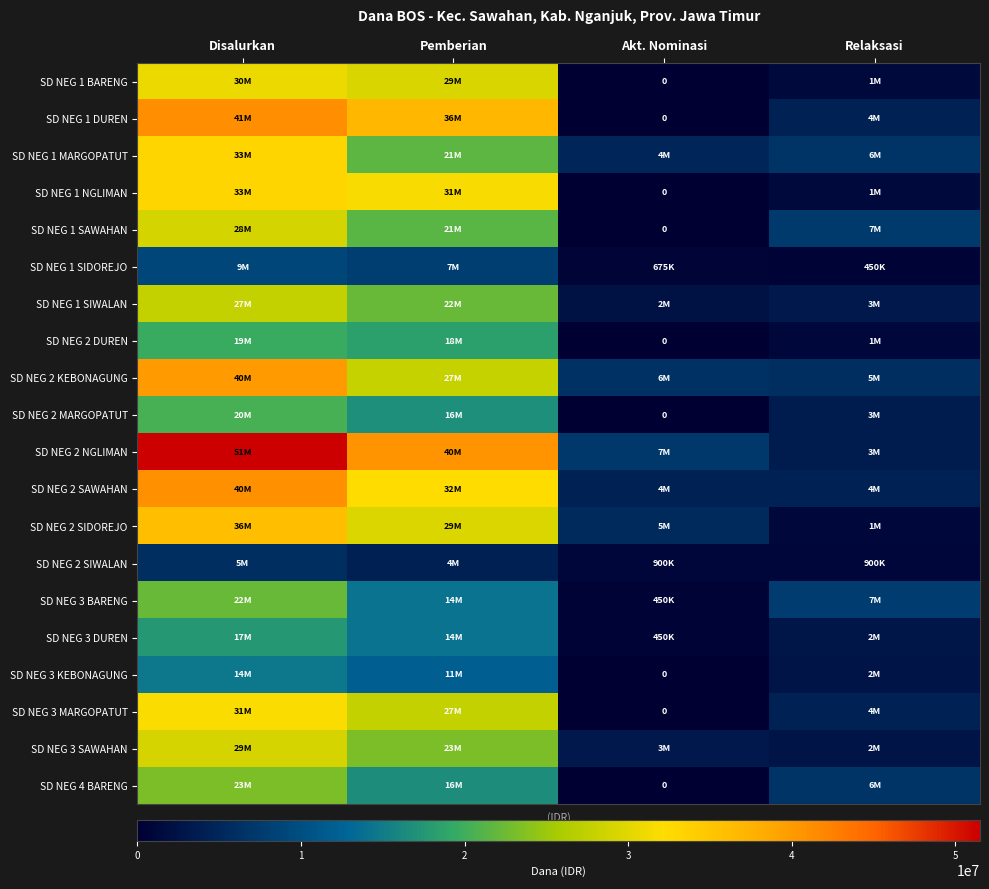

Count the number of data series in this chart.

20